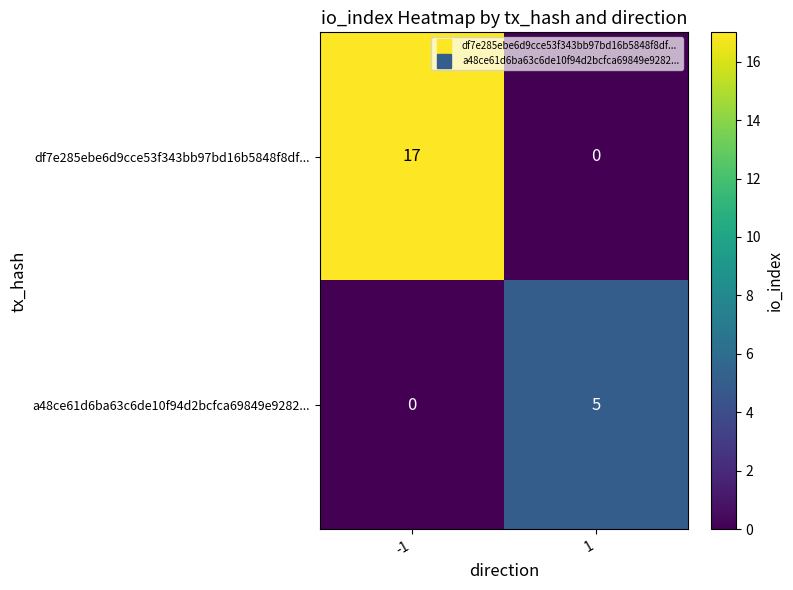

What is the difference between the df7e285ebe6d9cce53f343bb97bd16b5848f8df... values at -1 and 1?

17